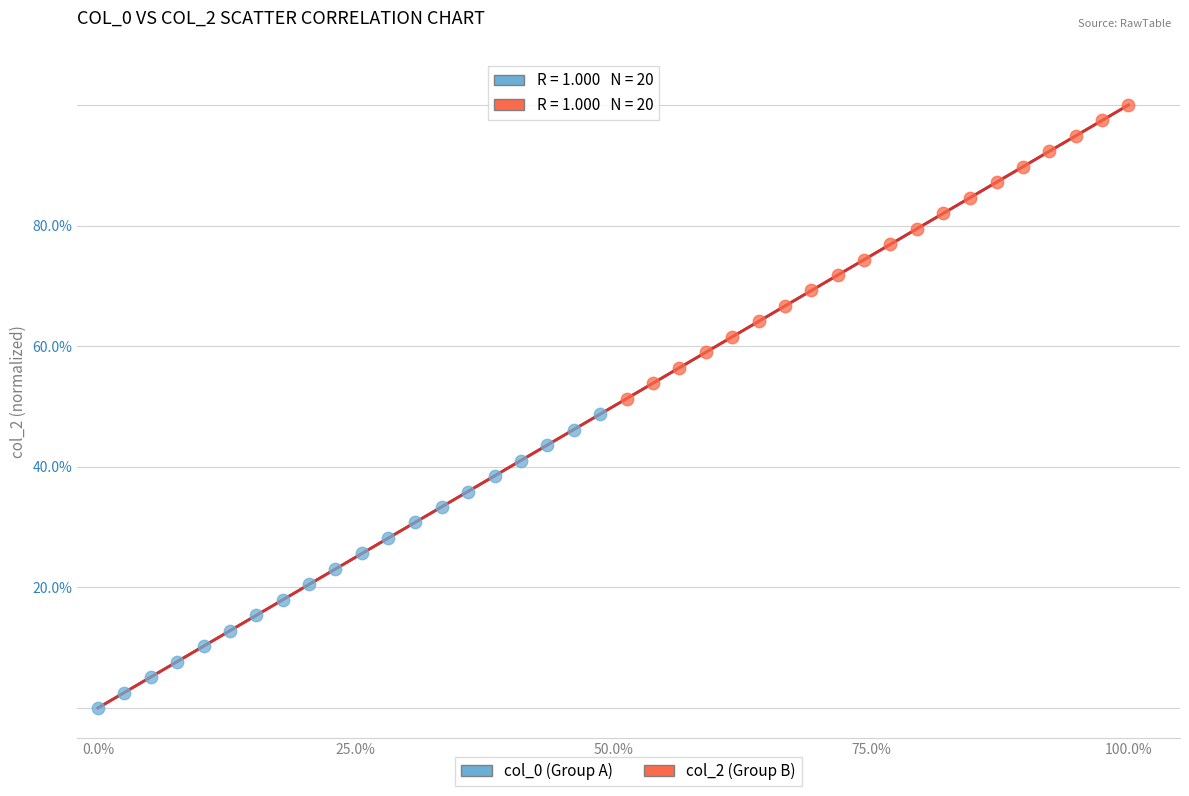

What are all the series names shown in the legend?

col_0 (Group A), col_2 (Group B)